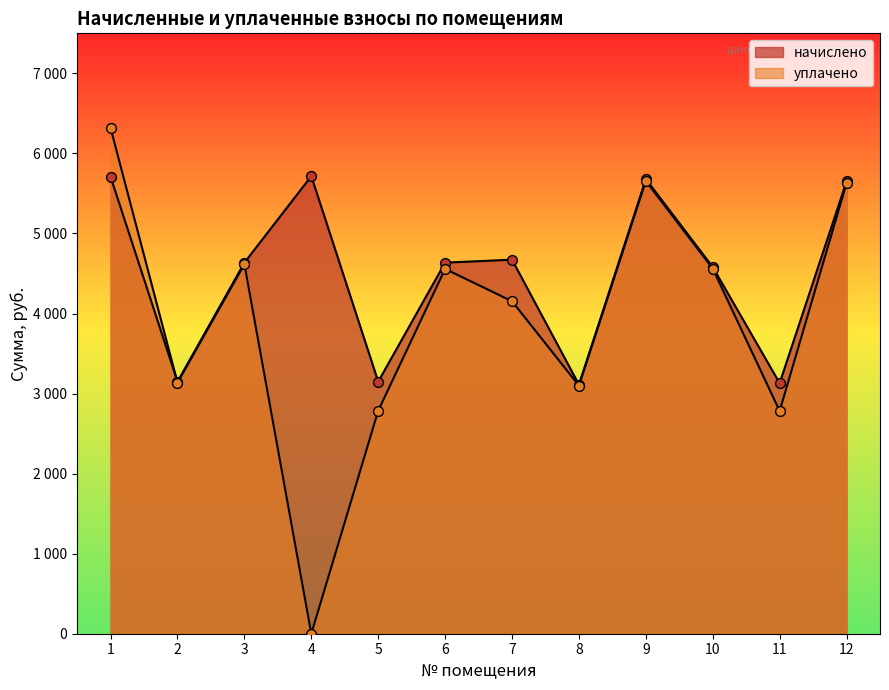

Which series has the largest Y range (max minus min)?

уплачено